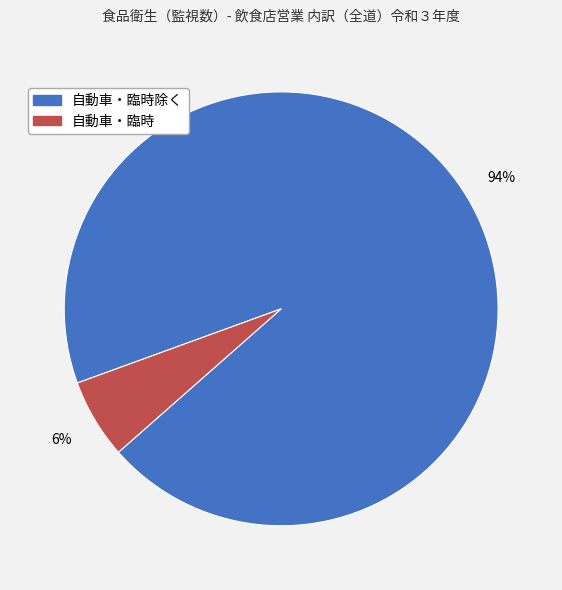

To the nearest percent, what is the average slice percentage?

50%